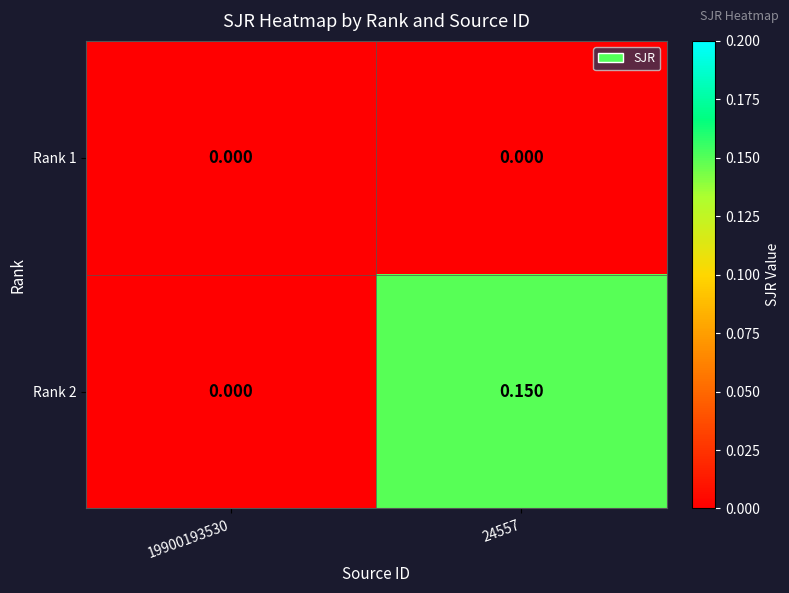

Reading left to right, extract all data points from this chart.

Rank 1: 19900193530=0.0	24557=0.0
Rank 2: 19900193530=0.0	24557=0.1